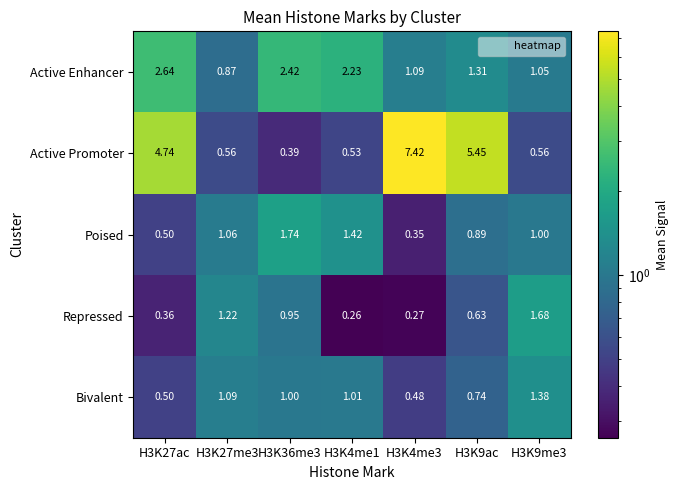

How many data points in Active Enhancer are less than 1?

1